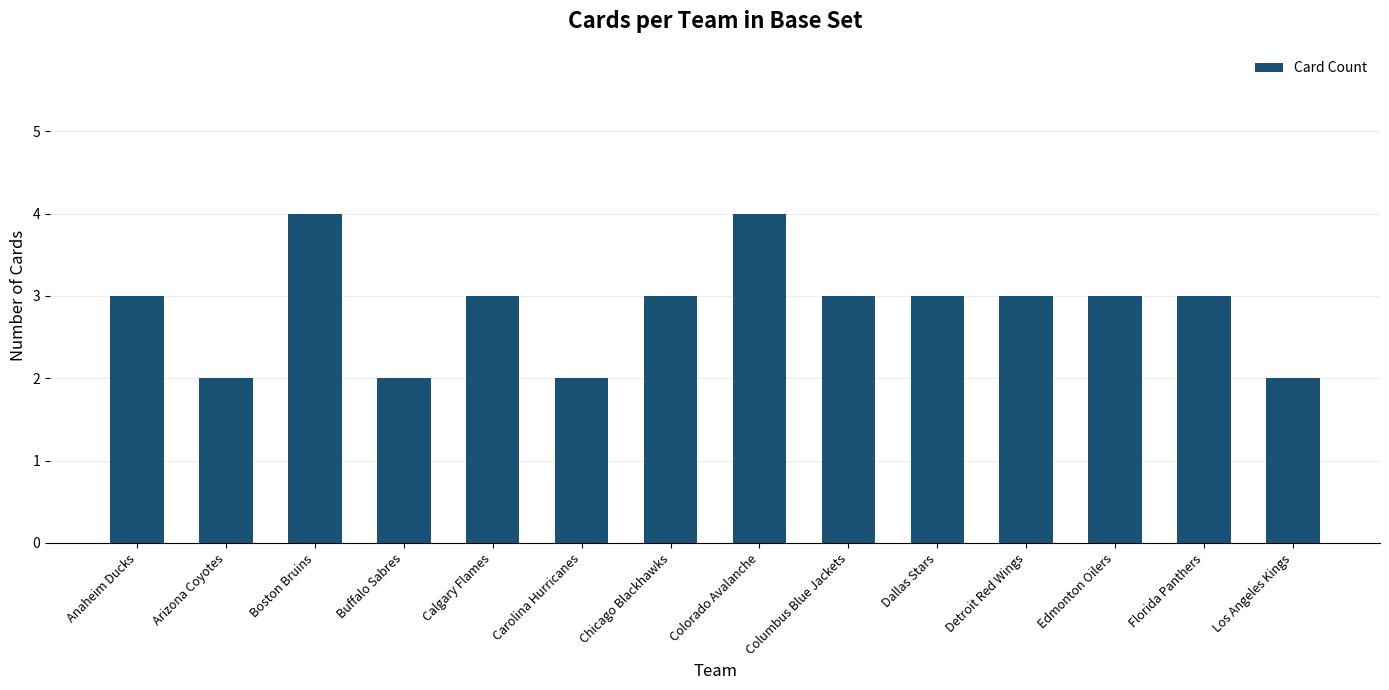

Reading left to right, list all the values displayed in this chart.

Anaheim Ducks=3	Arizona Coyotes=2	Boston Bruins=4	Buffalo Sabres=2	Calgary Flames=3	Carolina Hurricanes=2	Chicago Blackhawks=3	Colorado Avalanche=4	Columbus Blue Jackets=3	Dallas Stars=3	Detroit Red Wings=3	Edmonton Oilers=3	Florida Panthers=3	Los Angeles Kings=2